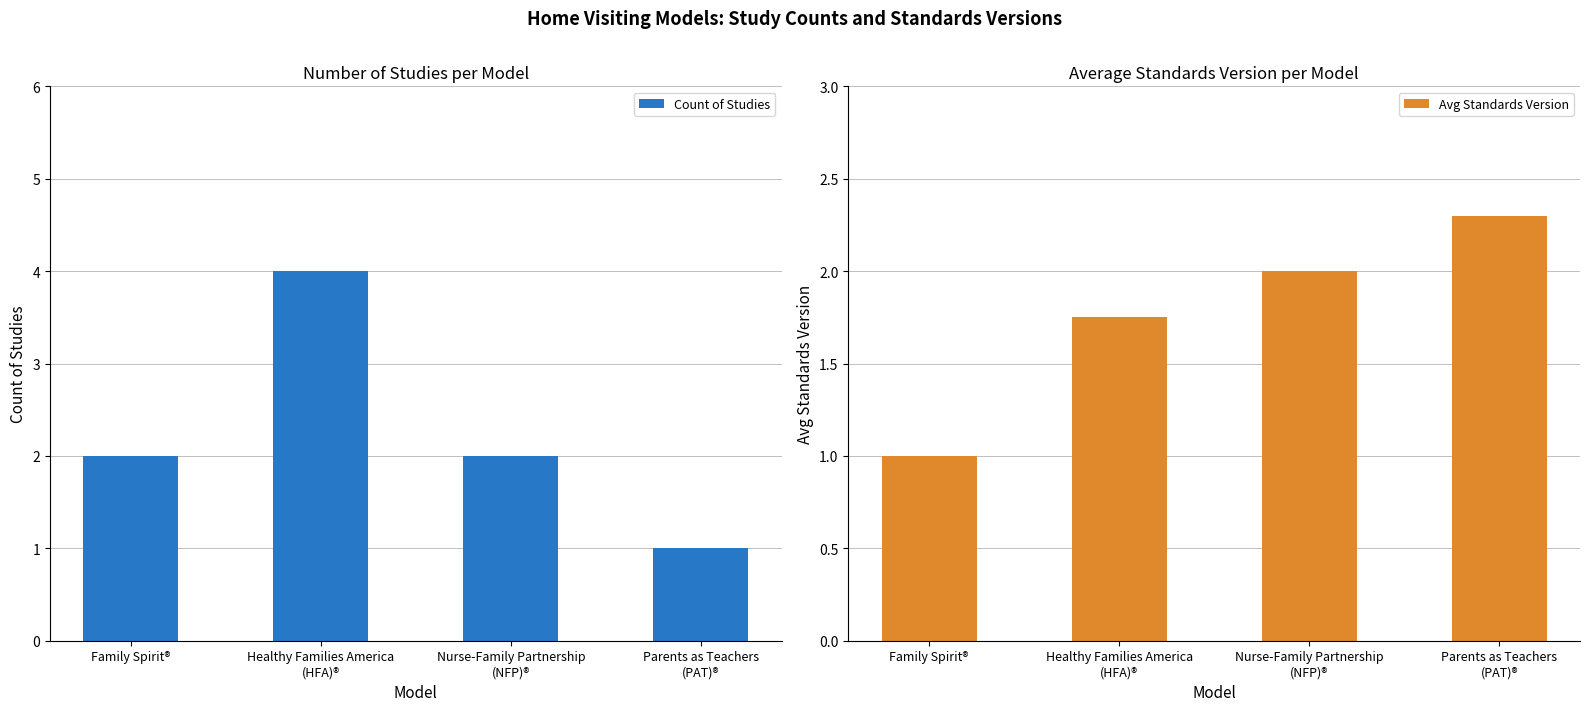

At Healthy Families America
(HFA)®, list the series in order from smallest to largest.

Avg Standards Version, Count of Studies